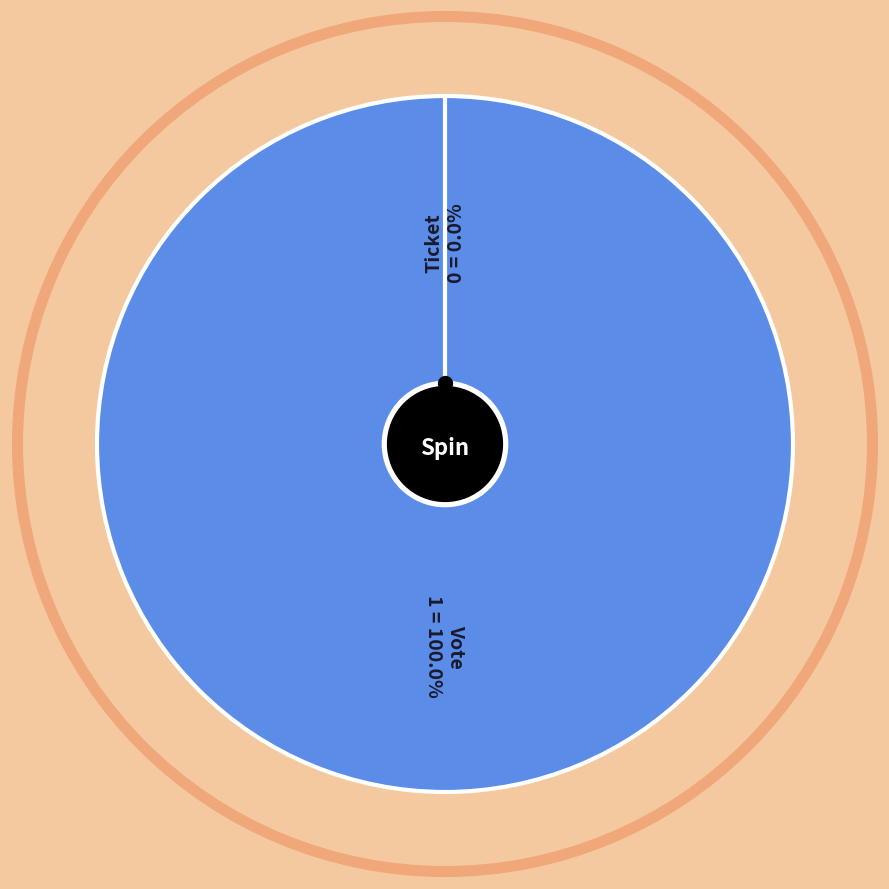

Which category accounts for the majority?

Vote